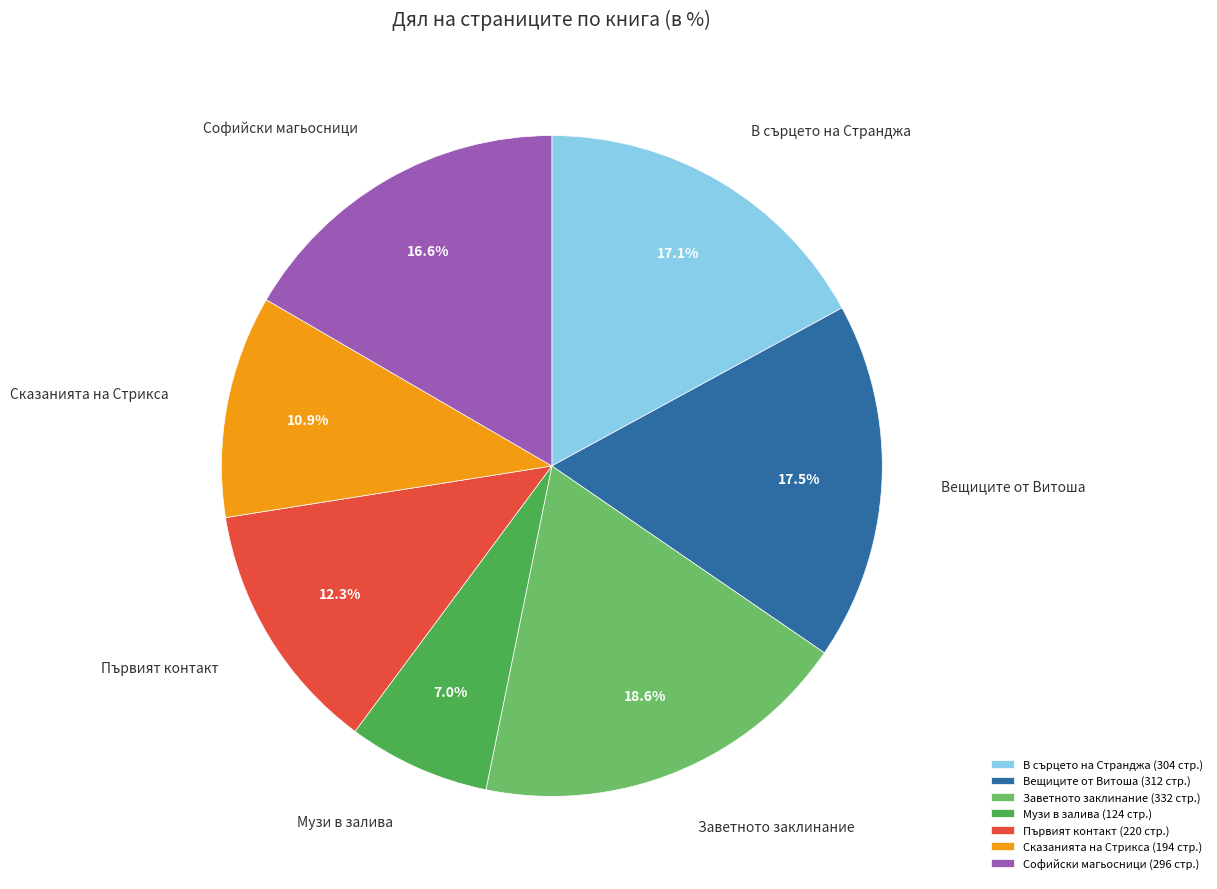

The Музи в залива slice represents 1% of the pie. True or false?

False